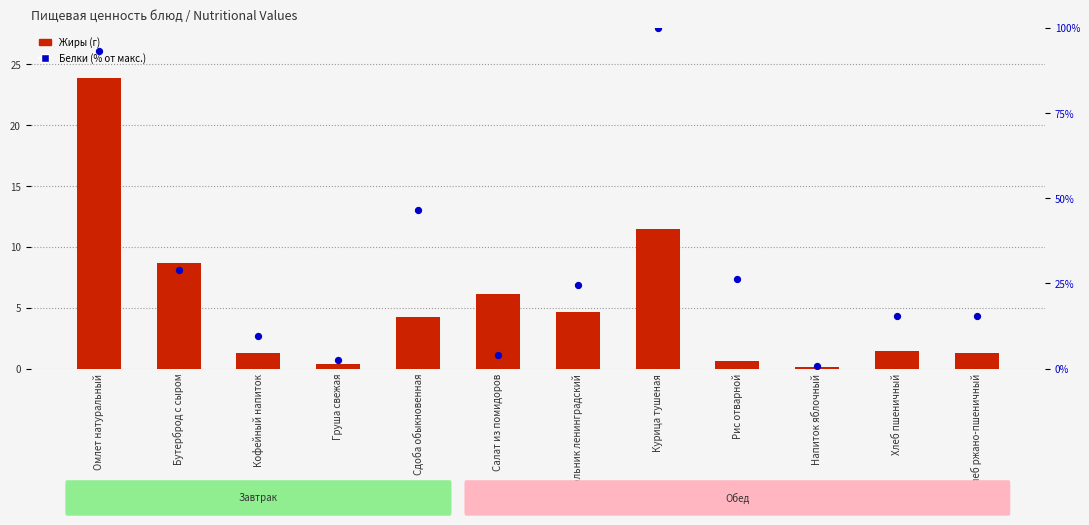

Which series contains the highest Y value?

Белки (% от макс.)